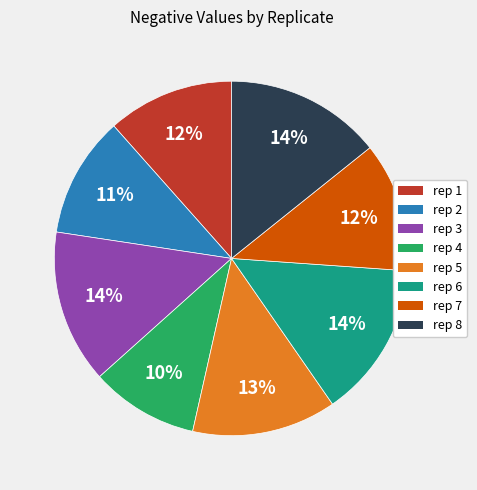

True or false: rep 2 accounts for 11% of the total.

True